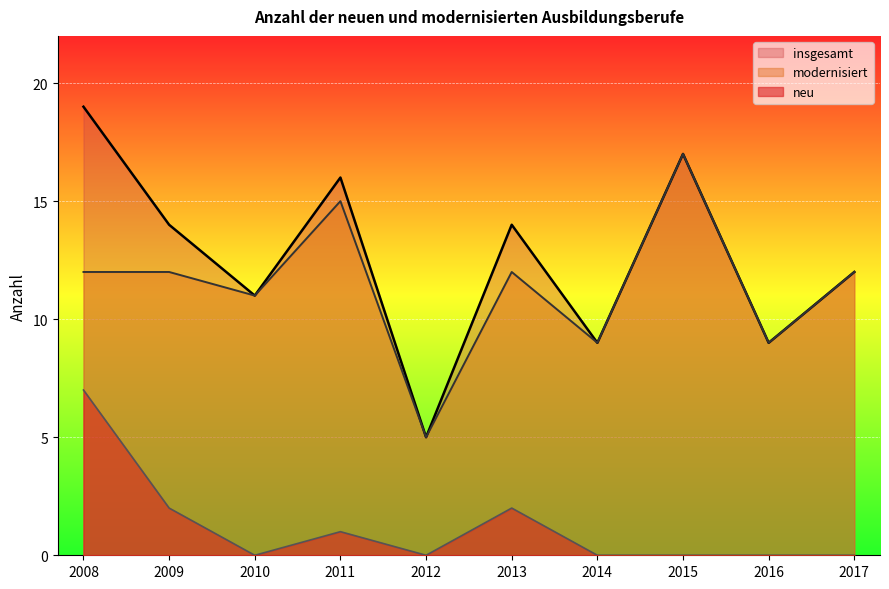

How many lines are shown in the chart?

3